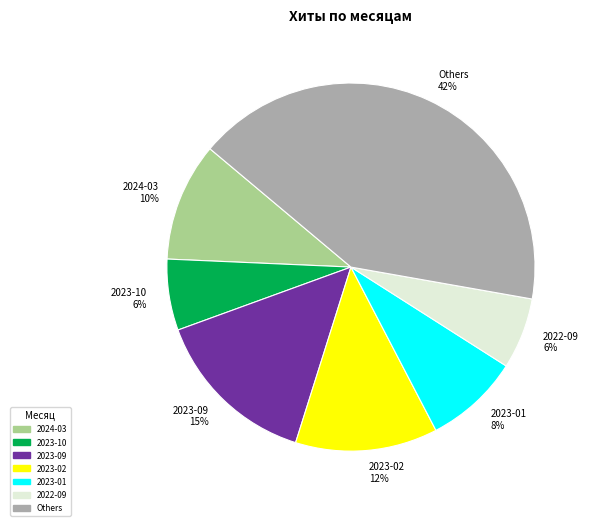

Which category has the biggest portion of the pie?

Others